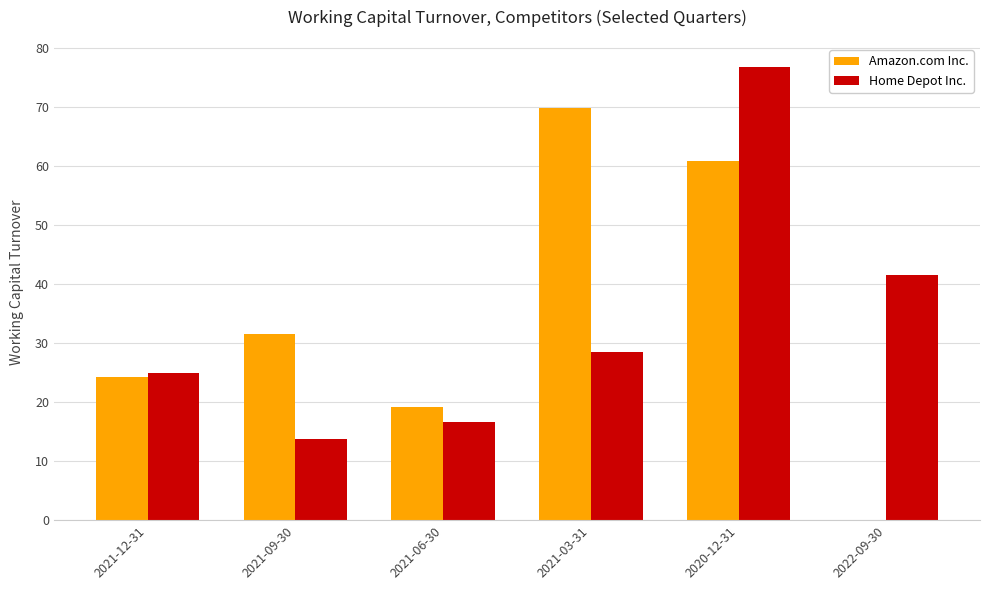

What is the sum of the Home Depot Inc. values at 2021-03-31 and 2021-06-30?

45.2